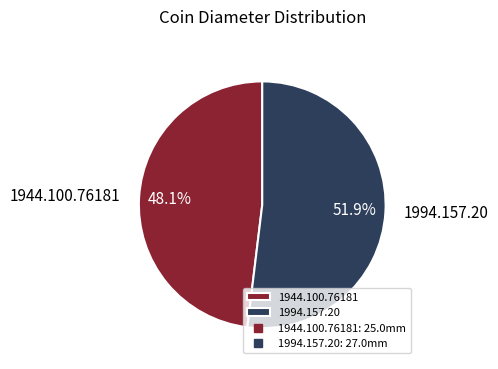

To the nearest percent, what portion does 1994.157.20 represent?

52%